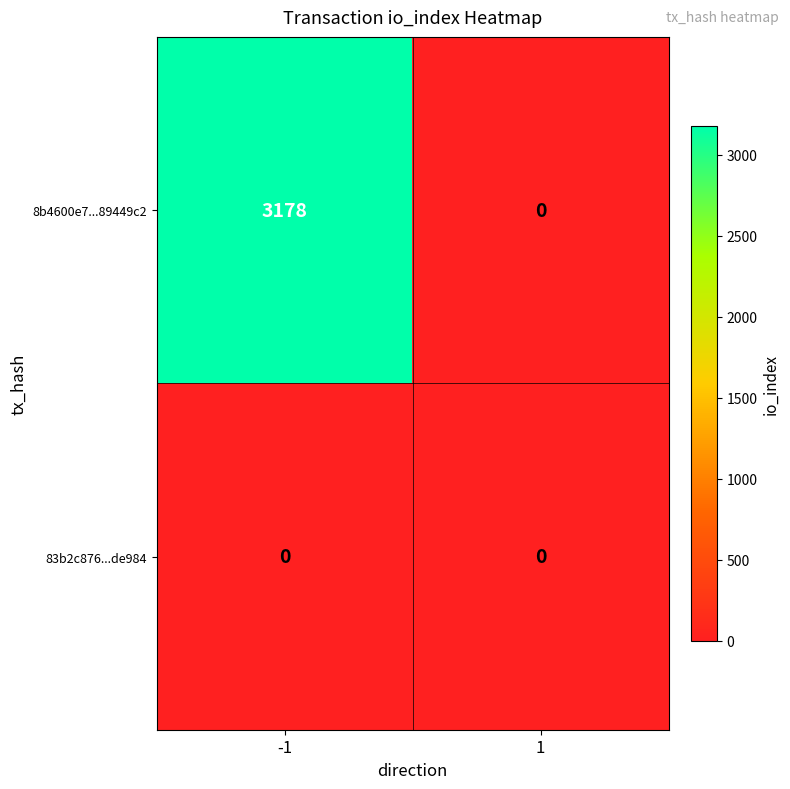

List the series in order of their peak value, lowest first.

83b2c876...de984, 8b4600e7...89449c2